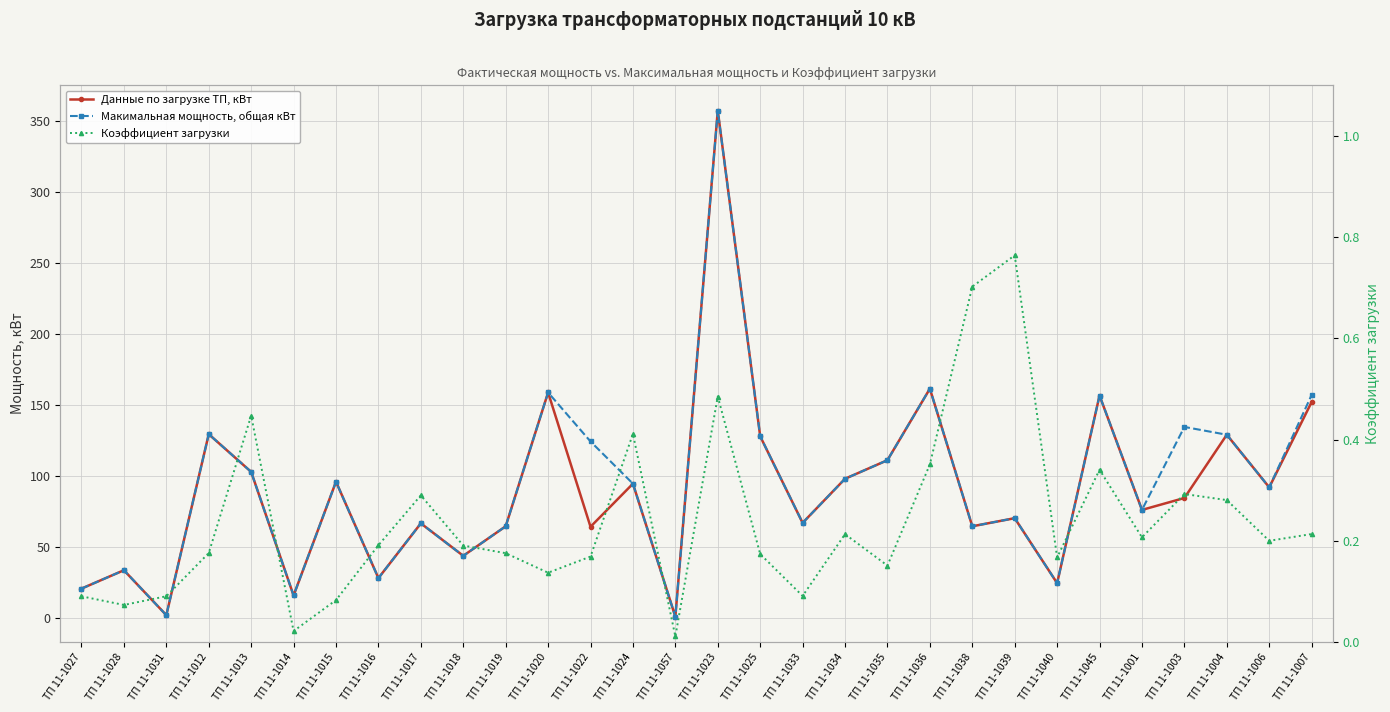

Rank the series at ТП 11-1031 from highest to lowest value.

Данные по загрузке ТП, кВт, Макимальная мощность, общая кВт, Коэффициент загрузки